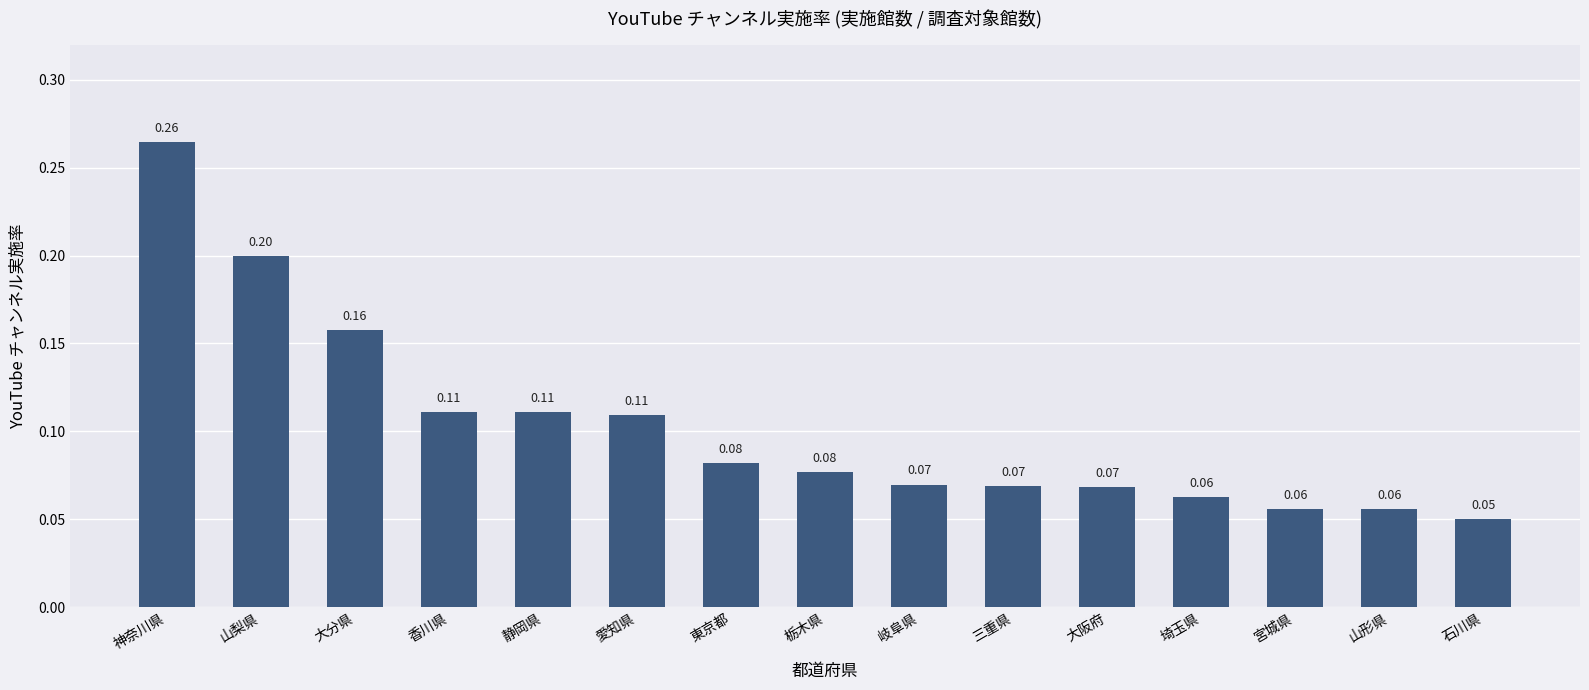

What is the label of the 11th bar from the left?

大阪府